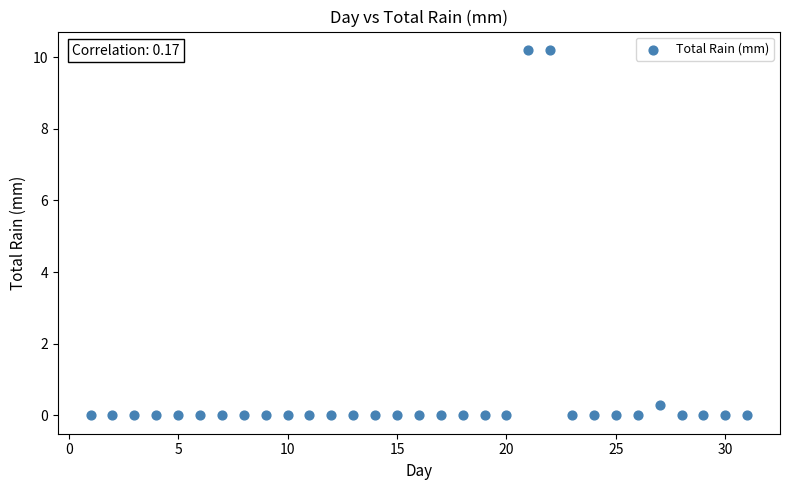

What Y value in the scatter plot is closest to 5?

0.3